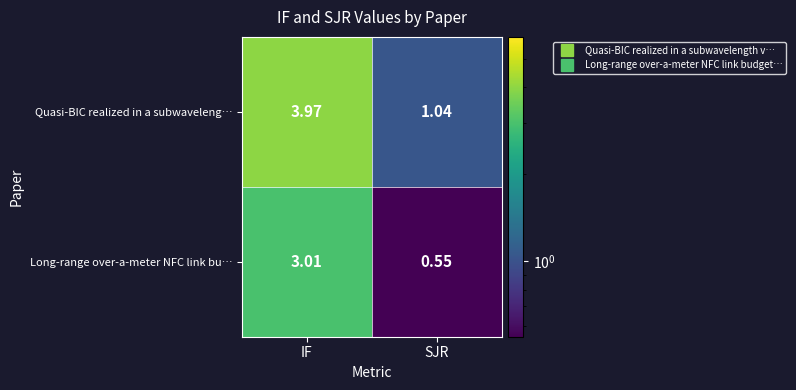

Which series has the largest total across all categories?

Quasi-BIC realized in a subwaveleng…